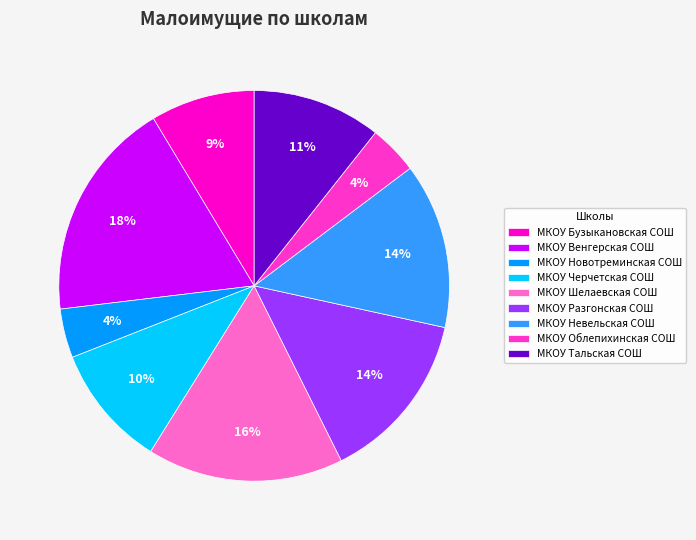

What is the ratio of the value at МКОУ Венгерская СОШ to the value at МКОУ Невельская СОШ?

1.3